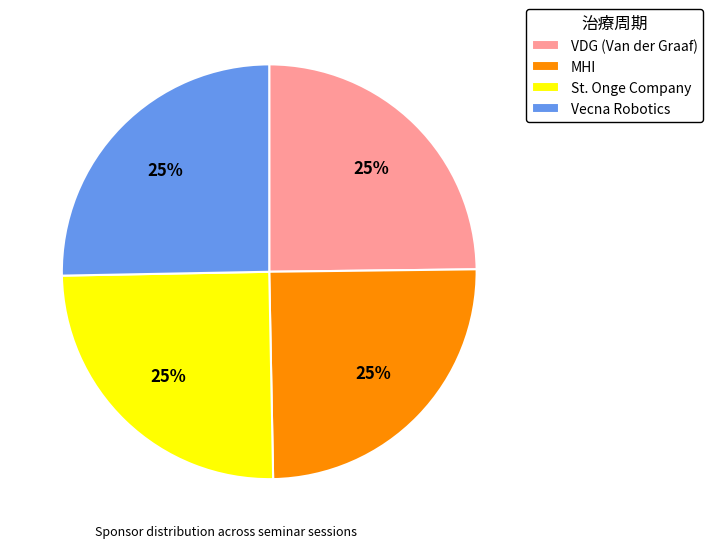

What percentage is the St. Onge Company slice, to the nearest percent?

25%